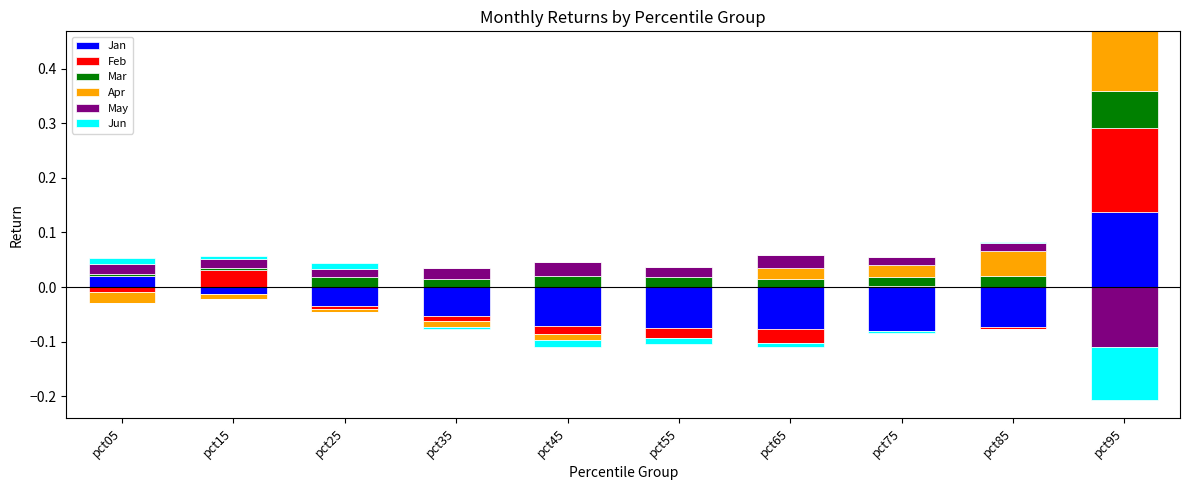

Which series has the largest total across all categories?

Mar